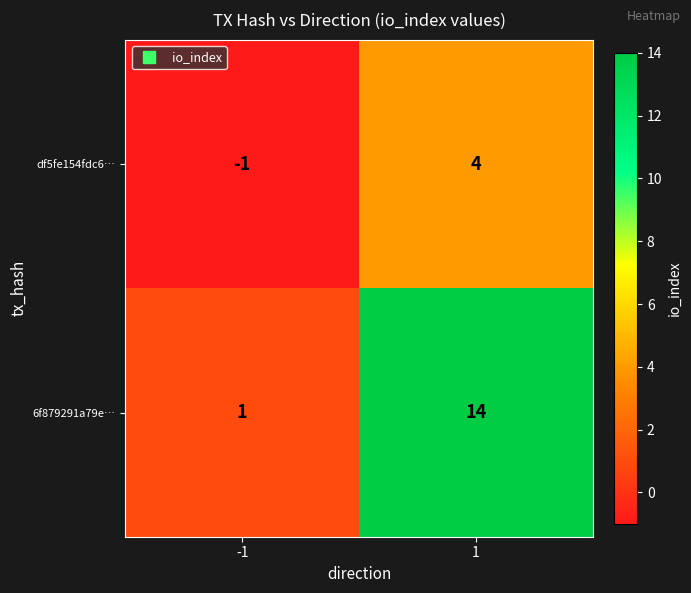

The value of 6f879291a79e… at -1 is 1. True or false?

True